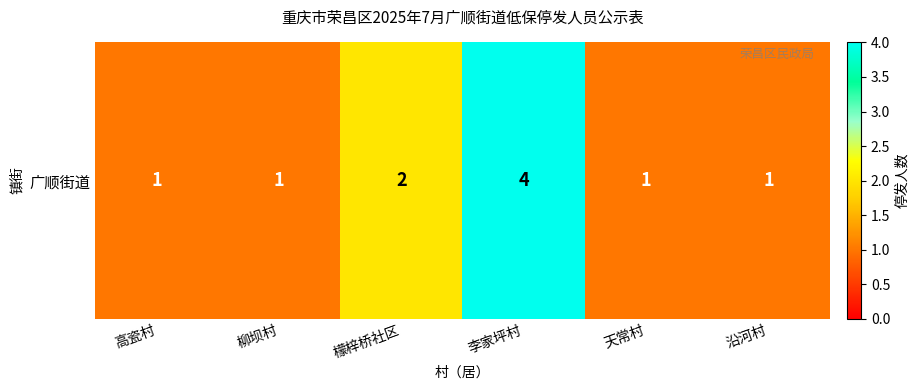

Count the number of values greater than 1.

2